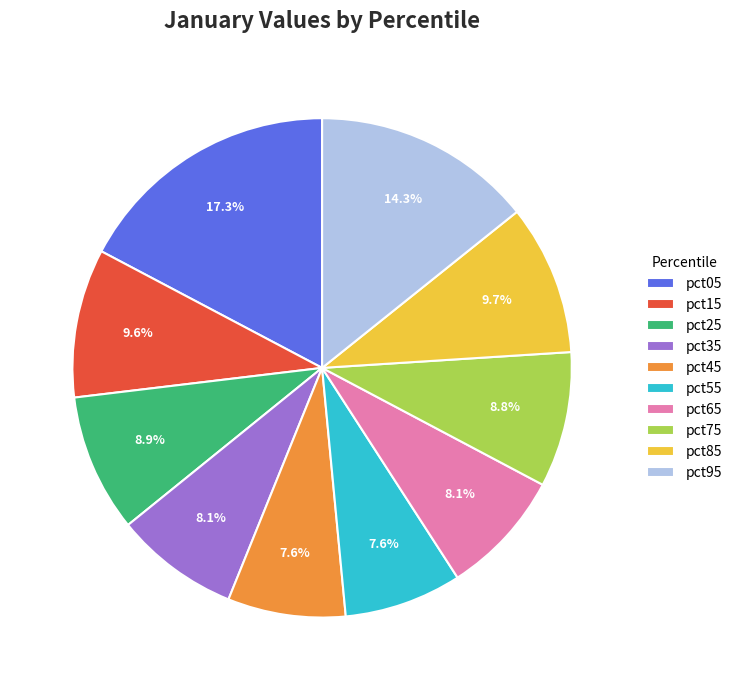

How many slices are in this pie chart?

10